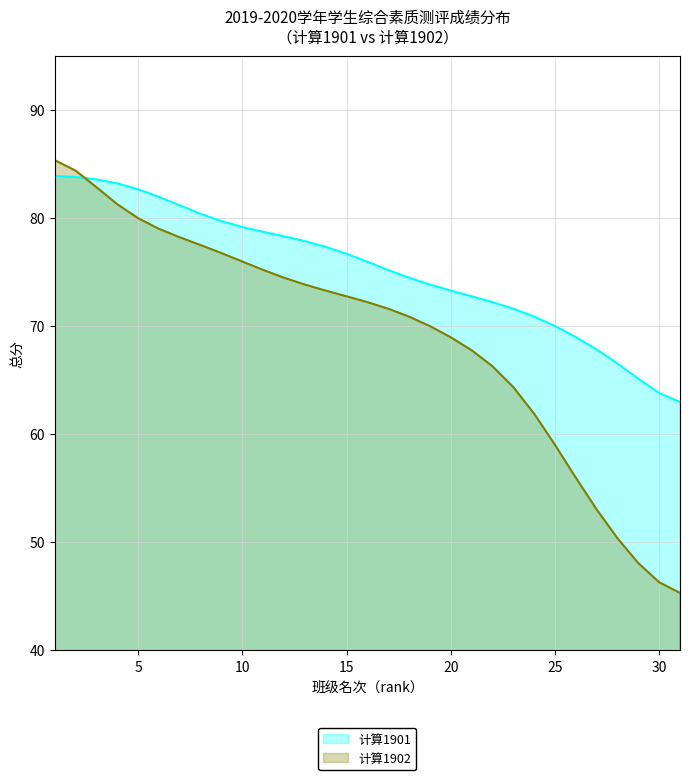

Where do 计算1901 and 计算1902 first cross each other?

2 and 3